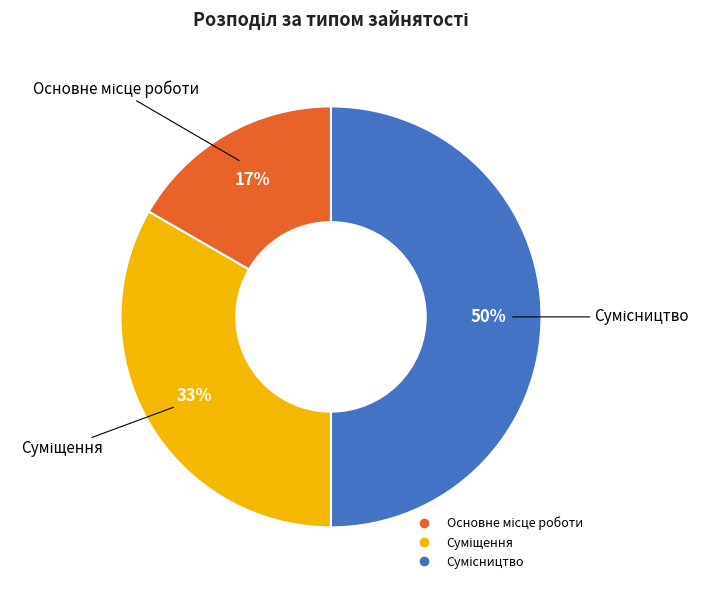

To the nearest percent, what is the difference between the largest and smallest slice percentages?

33%